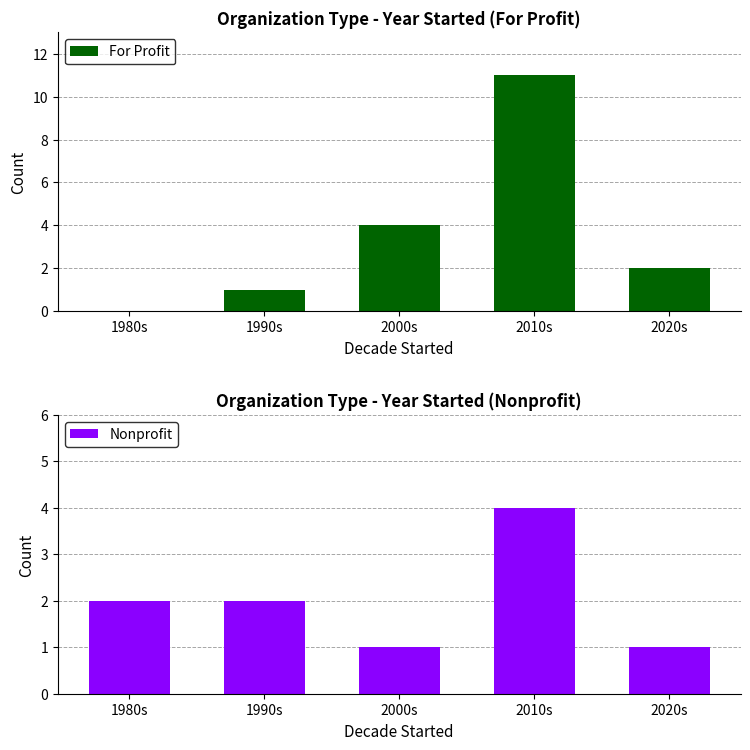

Is it true that Nonprofit equals 6 at 2010s?

False